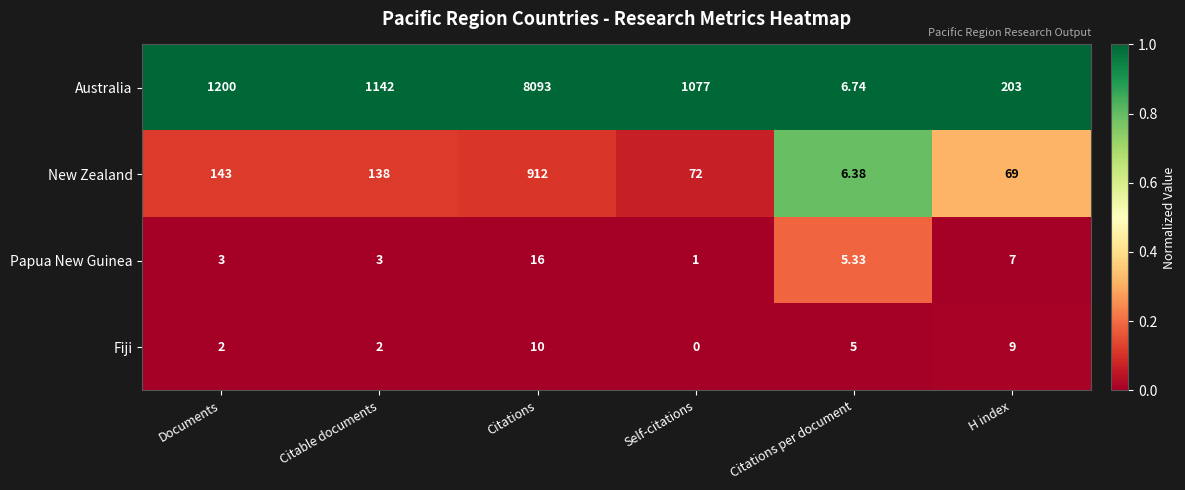

How many data points does each series have?

6